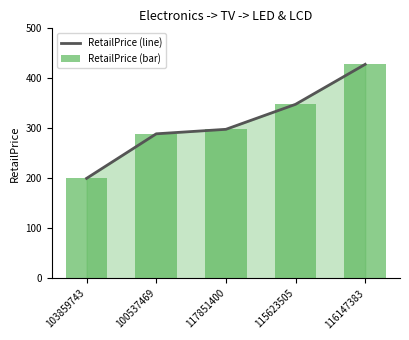

Rank the series by their maximum value, from highest to lowest.

RetailPrice (line), RetailPrice (bar)